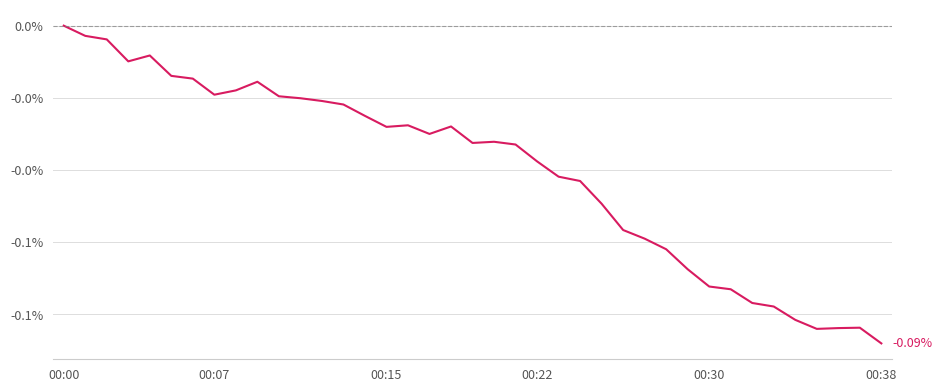

Reading right to left, extract all data points from this chart.

-0.1	-0.1	-0.1	-0.1	-0.1	-0.1	-0.1	-0.1	-0.1	-0.1	-0.1	-0.1	-0.1	-0.0	-0.0	-0.0	-0.0	-0.0	-0.0	-0.0	-0.0	-0.0	-0.0	-0.0	-0.0	-0.0	-0.0	-0.0	-0.0	-0.0	-0.0	-0.0	-0.0	-0.0	-0.0	-0.0	-0.0	-0.0	0.0